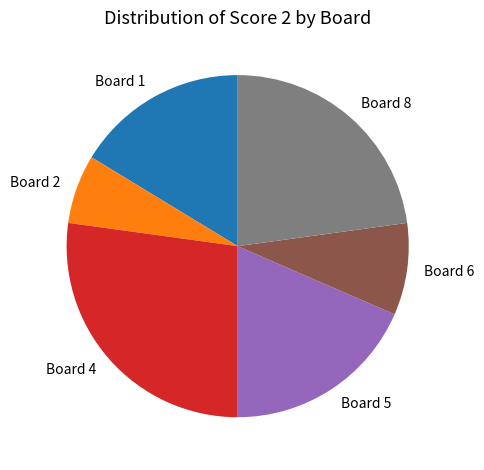

Rank the categories by value from highest to lowest.

Board 4, Board 8, Board 5, Board 1, Board 6, Board 2